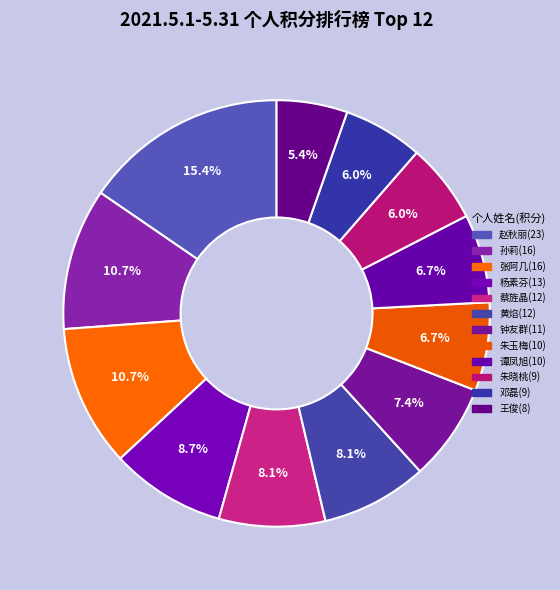

How many segments does this pie chart have?

12